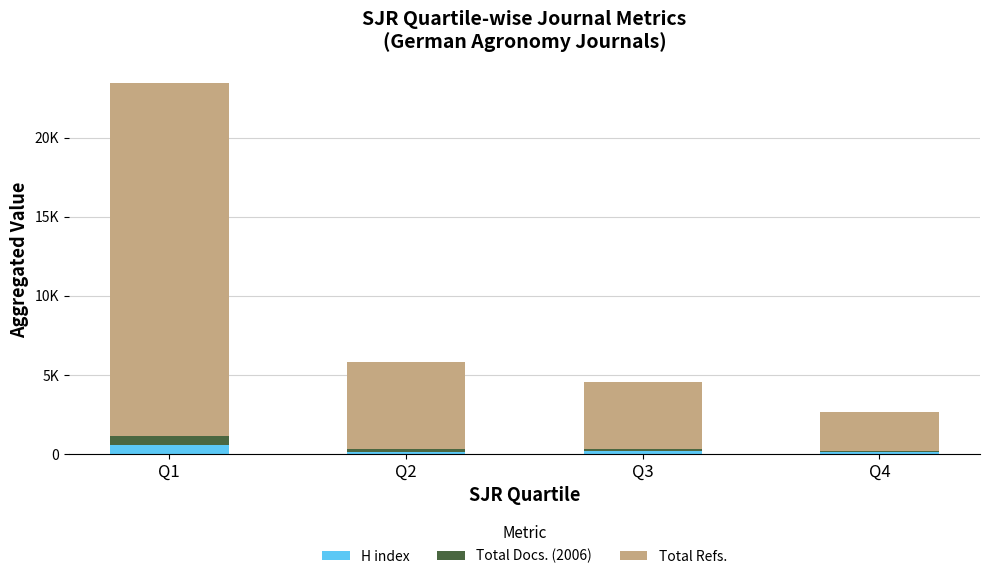

What are all the series names shown in the legend?

H index, Total Docs. (2006), Total Refs.